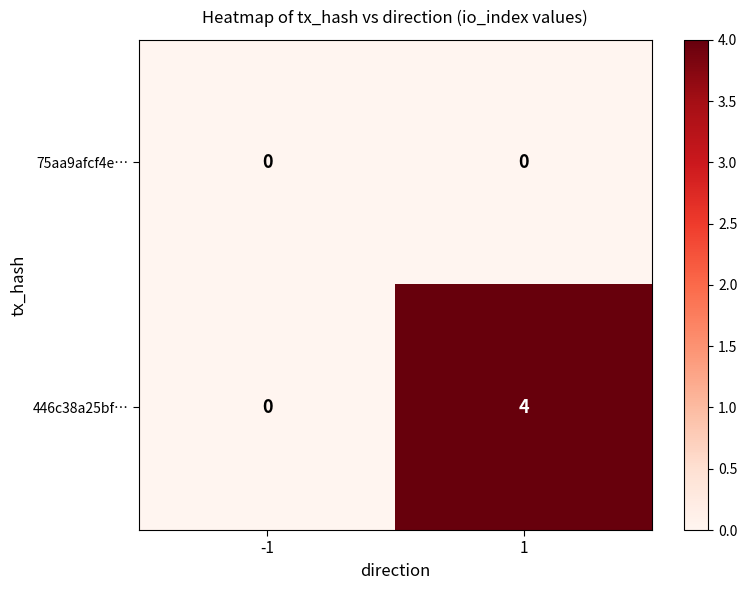

True or false: 446c38a25bf… has a value of 4 at 1.

True